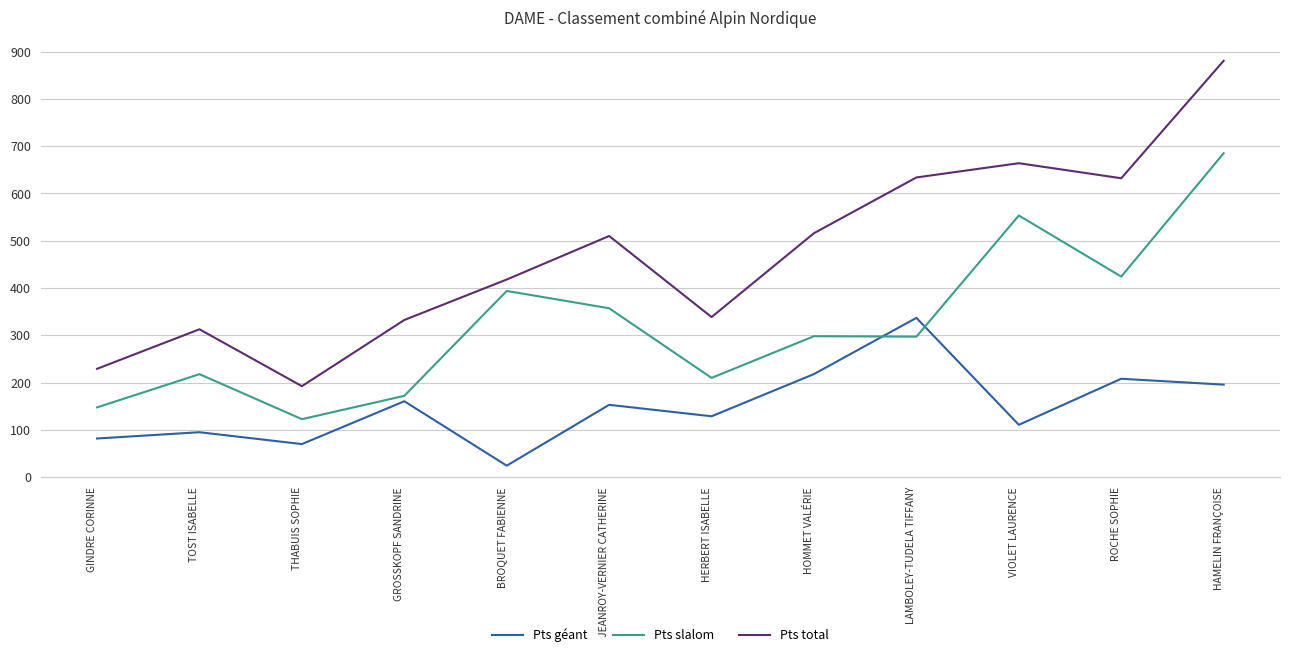

What is the average value of the Pts total series?

471.5